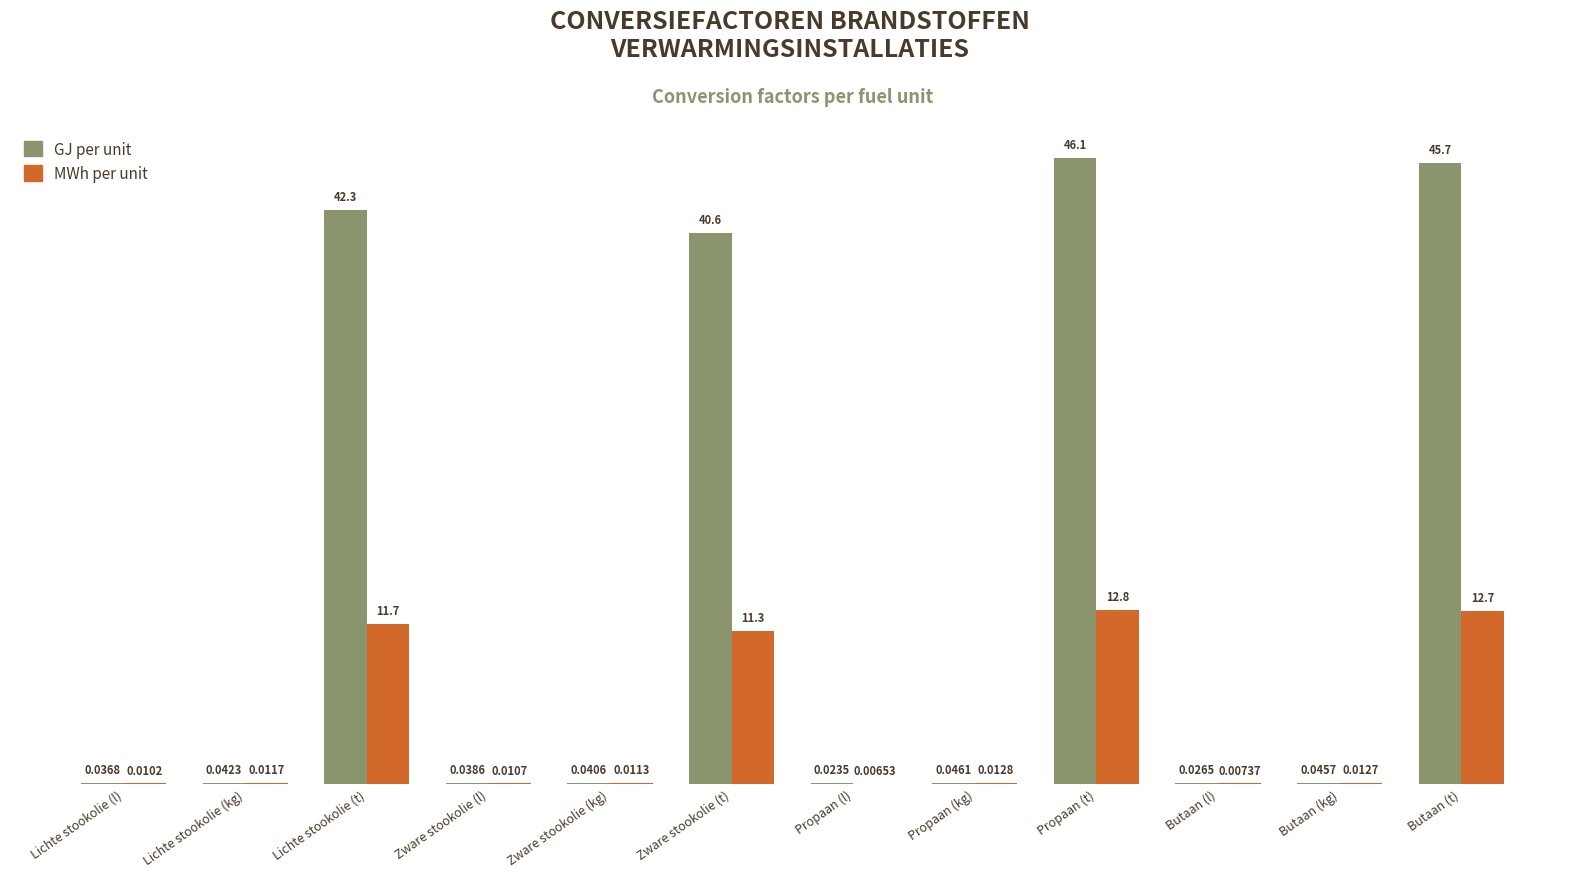

Which series changed the most between Propaan (kg) and Butaan (t)?

GJ per unit